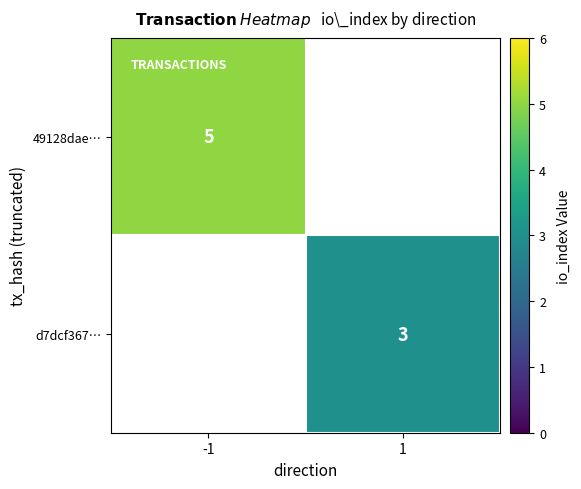

Is it true that 49128dae… equals 3 at -1?

False